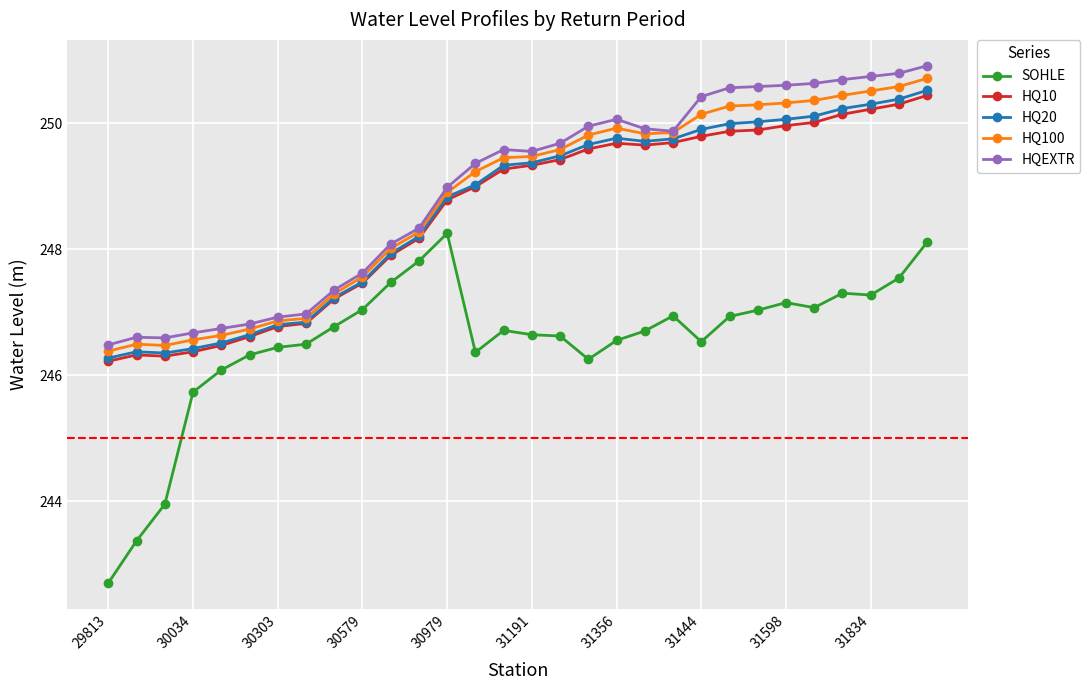

True or false: SOHLE and HQ100 cross at least once.

False